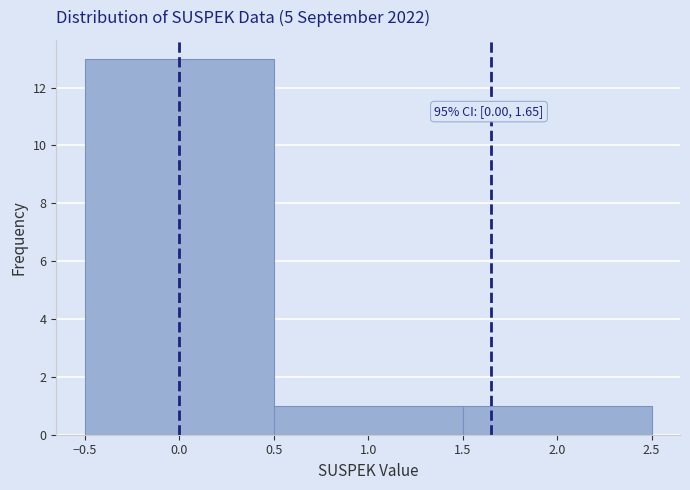

Over which range of the x-axis is the bar tallest?

-0.5 to 0.5